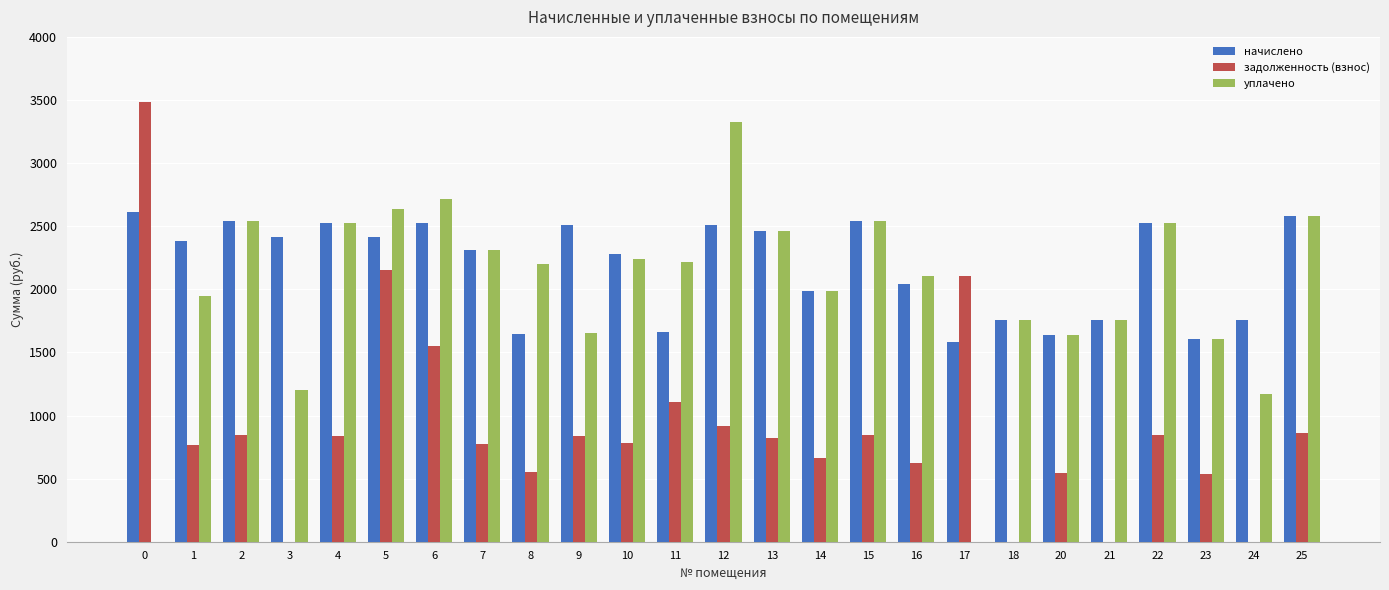

Which series changed the most between 12 and 23?

уплачено